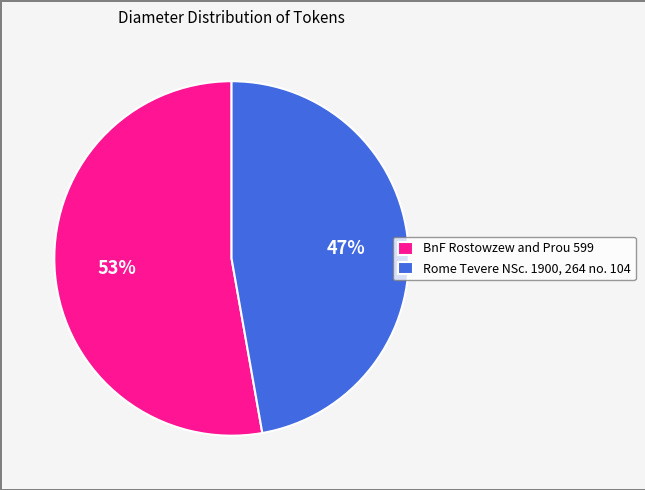

Is the sum of Rome Tevere NSc. 1900, 264 no. 104 and BnF Rostowzew and Prou 599 greater than half?

Yes